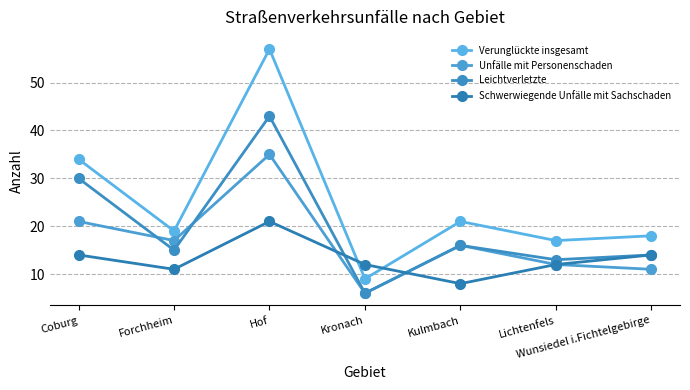

True or false: Unfälle mit Personenschaden and Verunglückte insgesamt intersect in this chart.

False